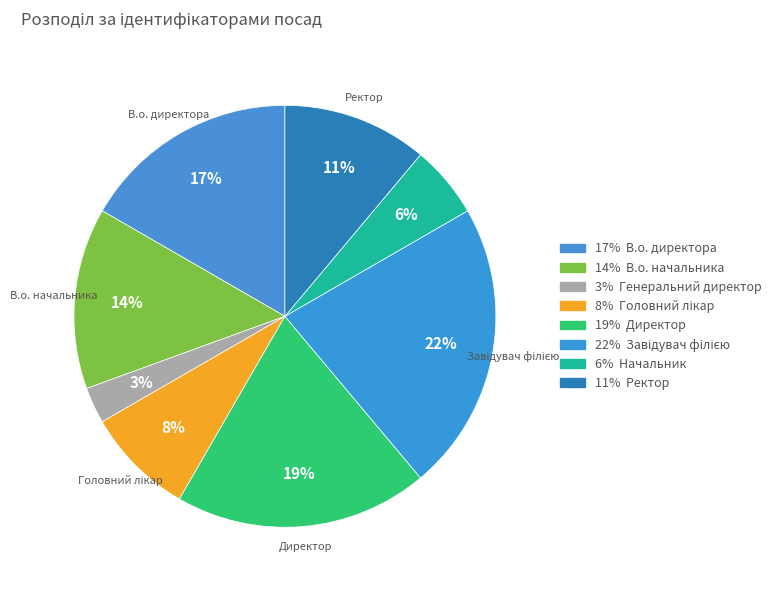

Which slice is the smallest?

Генеральний директор